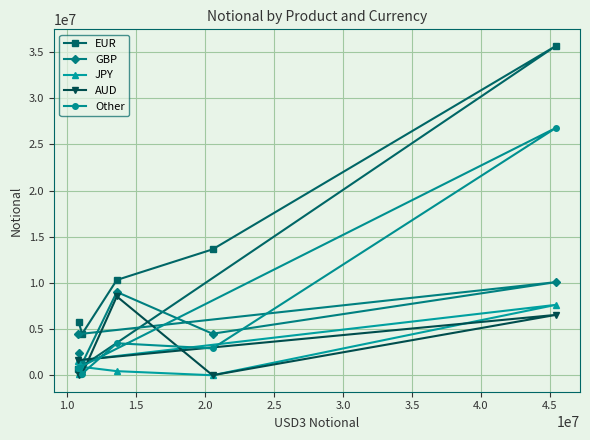

What is the difference between the maximum and minimum values in the EUR series?

35022359